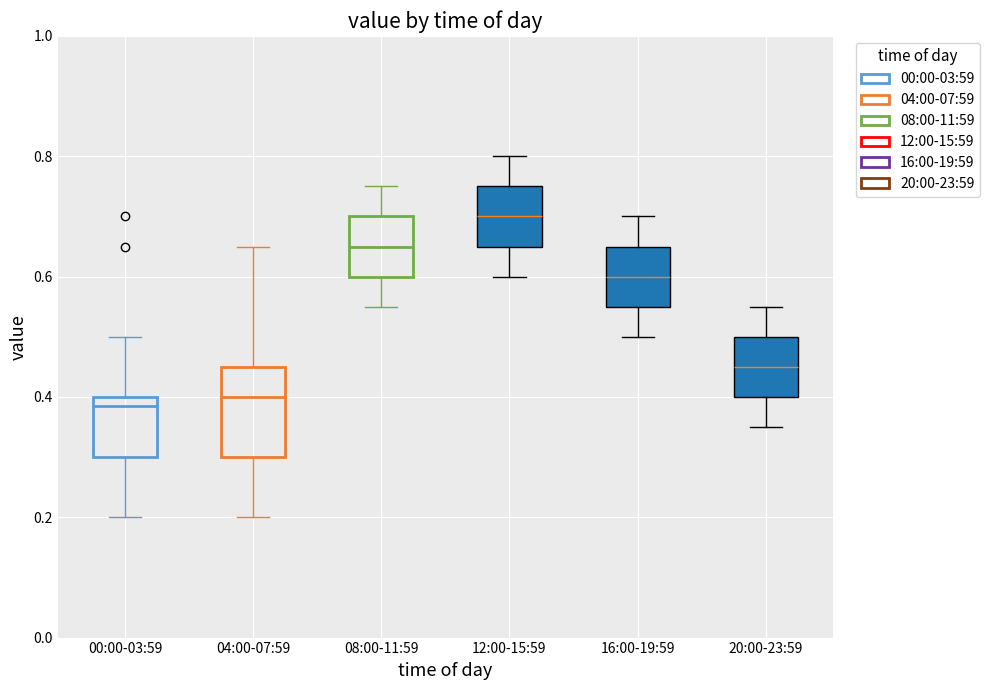

Comparing the boxes themselves (not the whiskers), which one is the tallest?

04:00-07:59